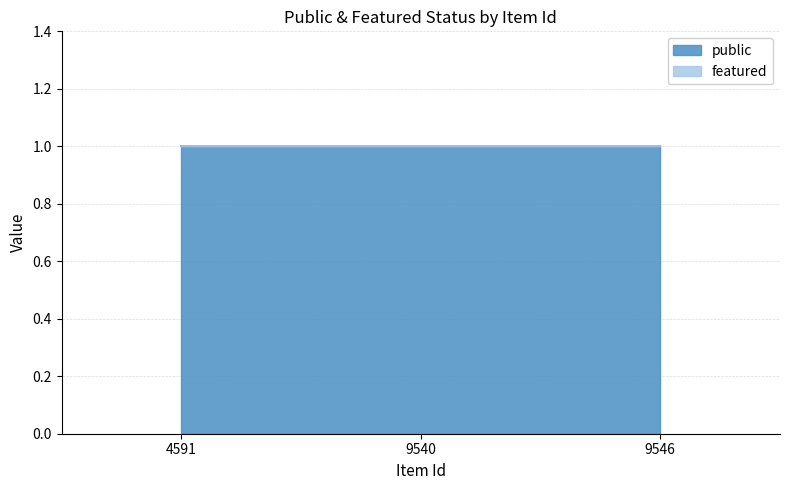

At which label is public closest to 1?

4591